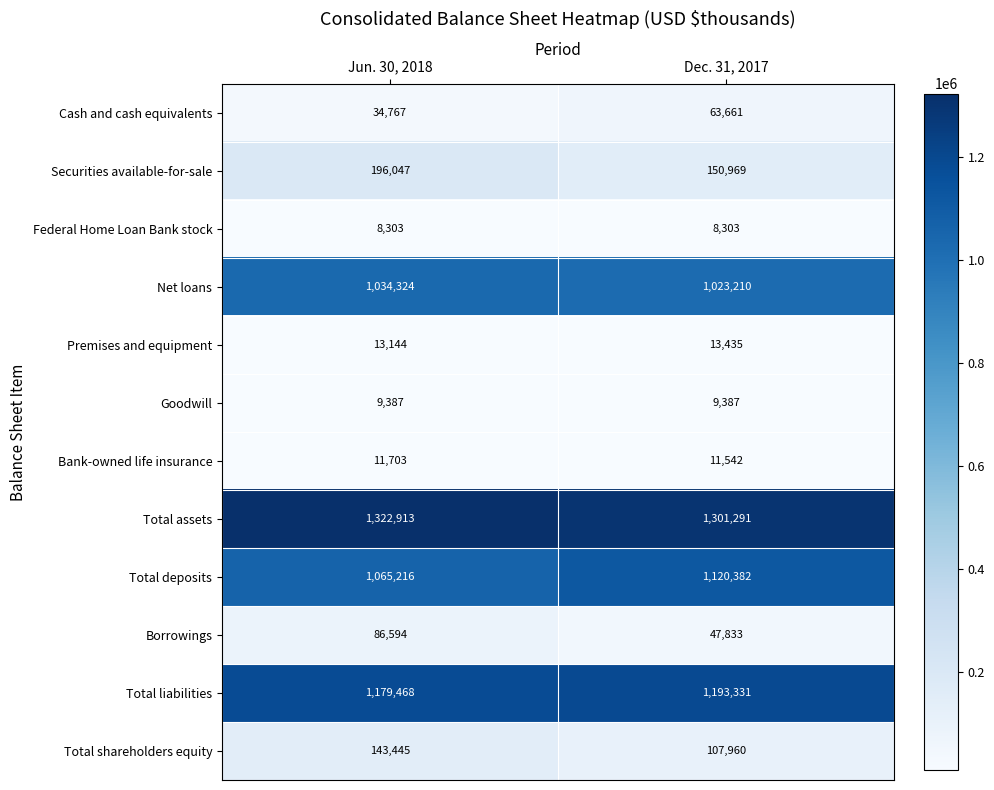

What is the sum of all Goodwill values?

18774